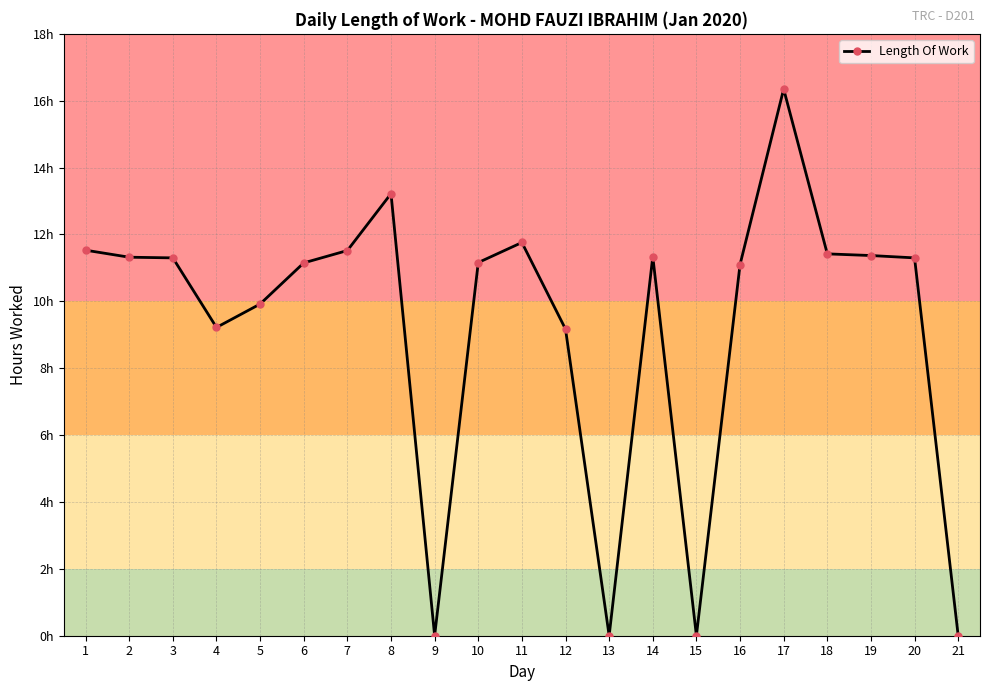

What is the difference between the maximum and second lowest values?

16.4